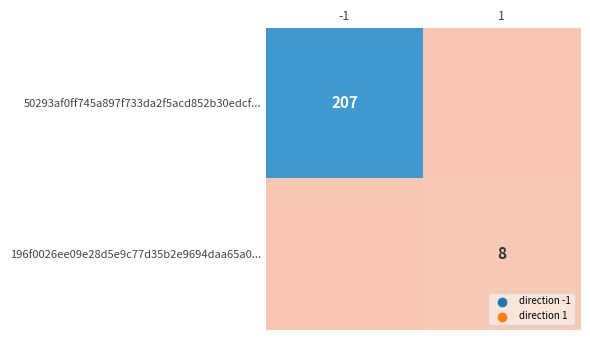

Between -1 and 1, which is larger?

-1